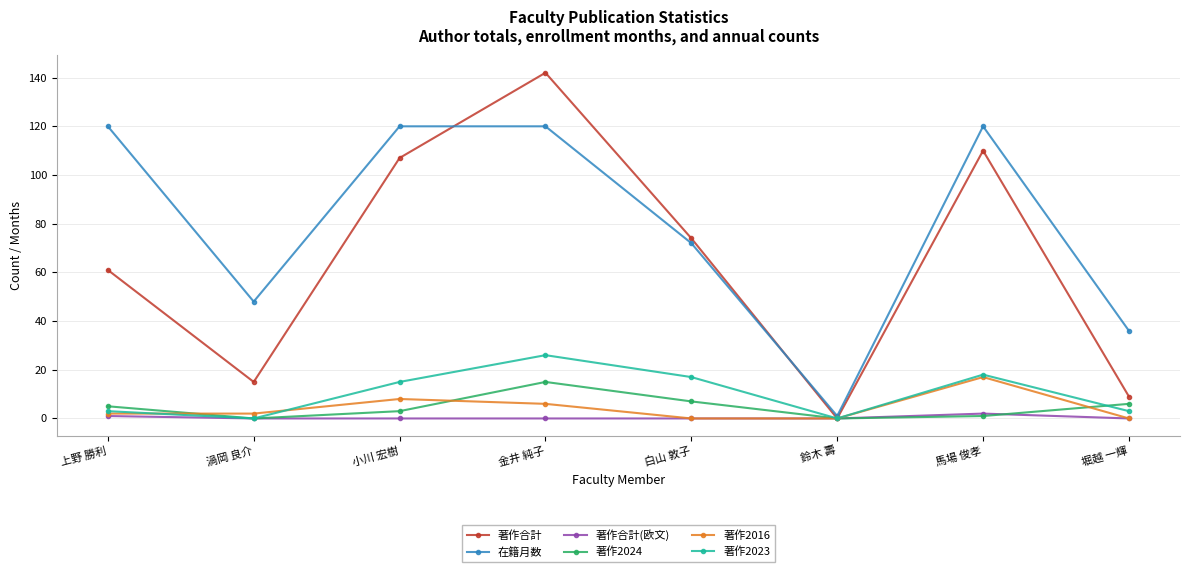

The value of 著作2023 at 鈴木 壽 is -10. True or false?

False